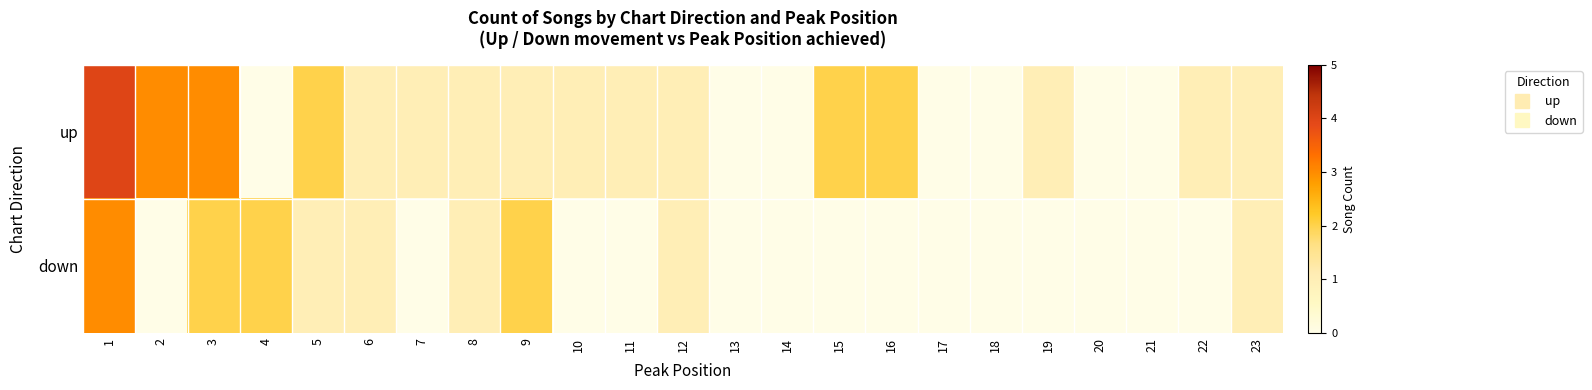

Which series has the largest range (max minus min)?

up